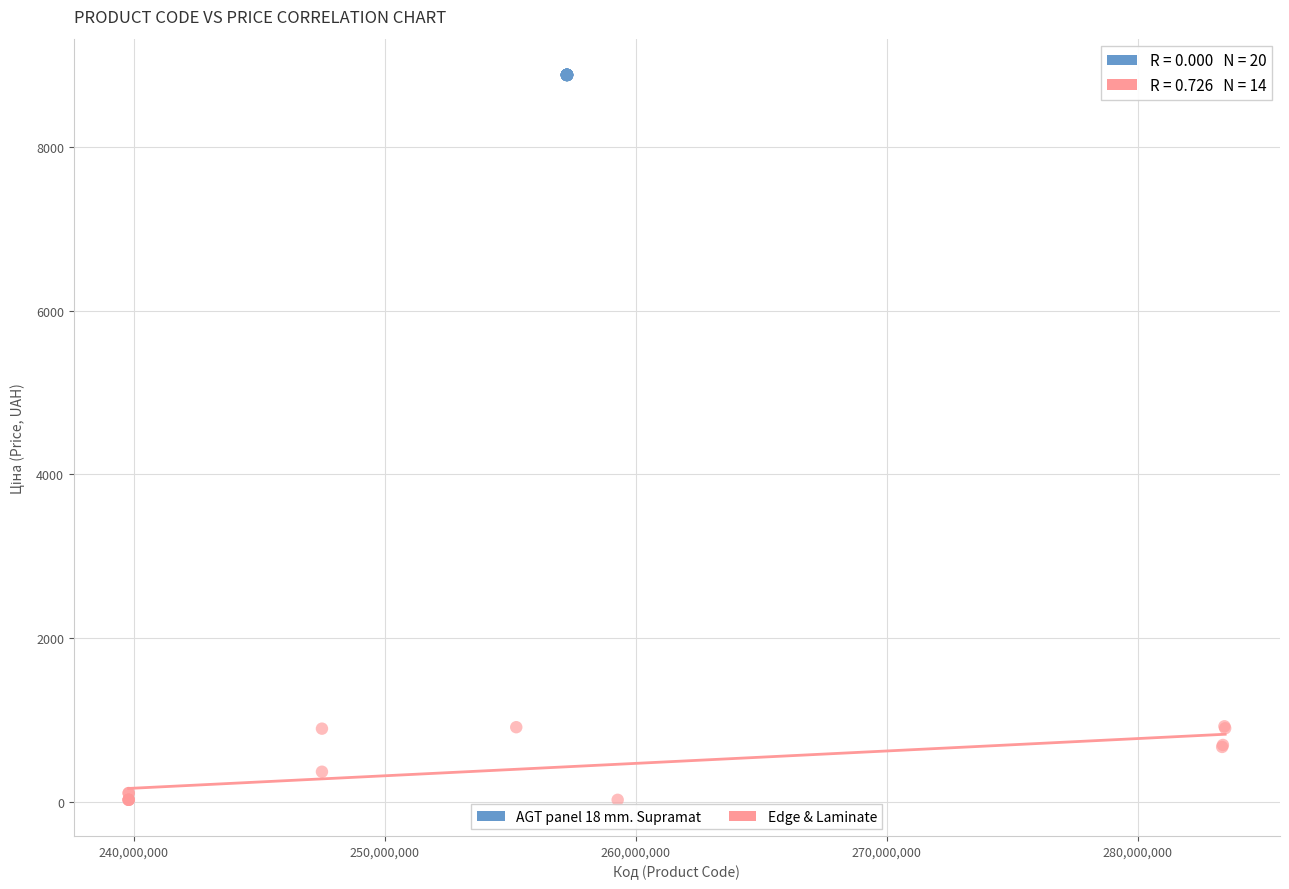

Which series contains the highest Y value?

AGT panel 18 mm. Supramat